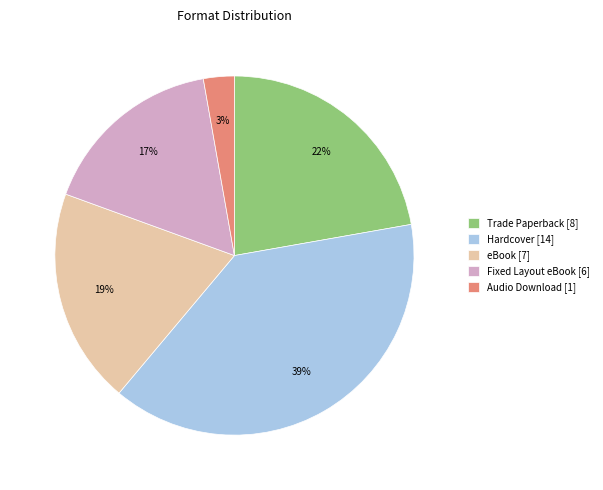

What percentage is the Trade Paperback slice, to the nearest percent?

22%